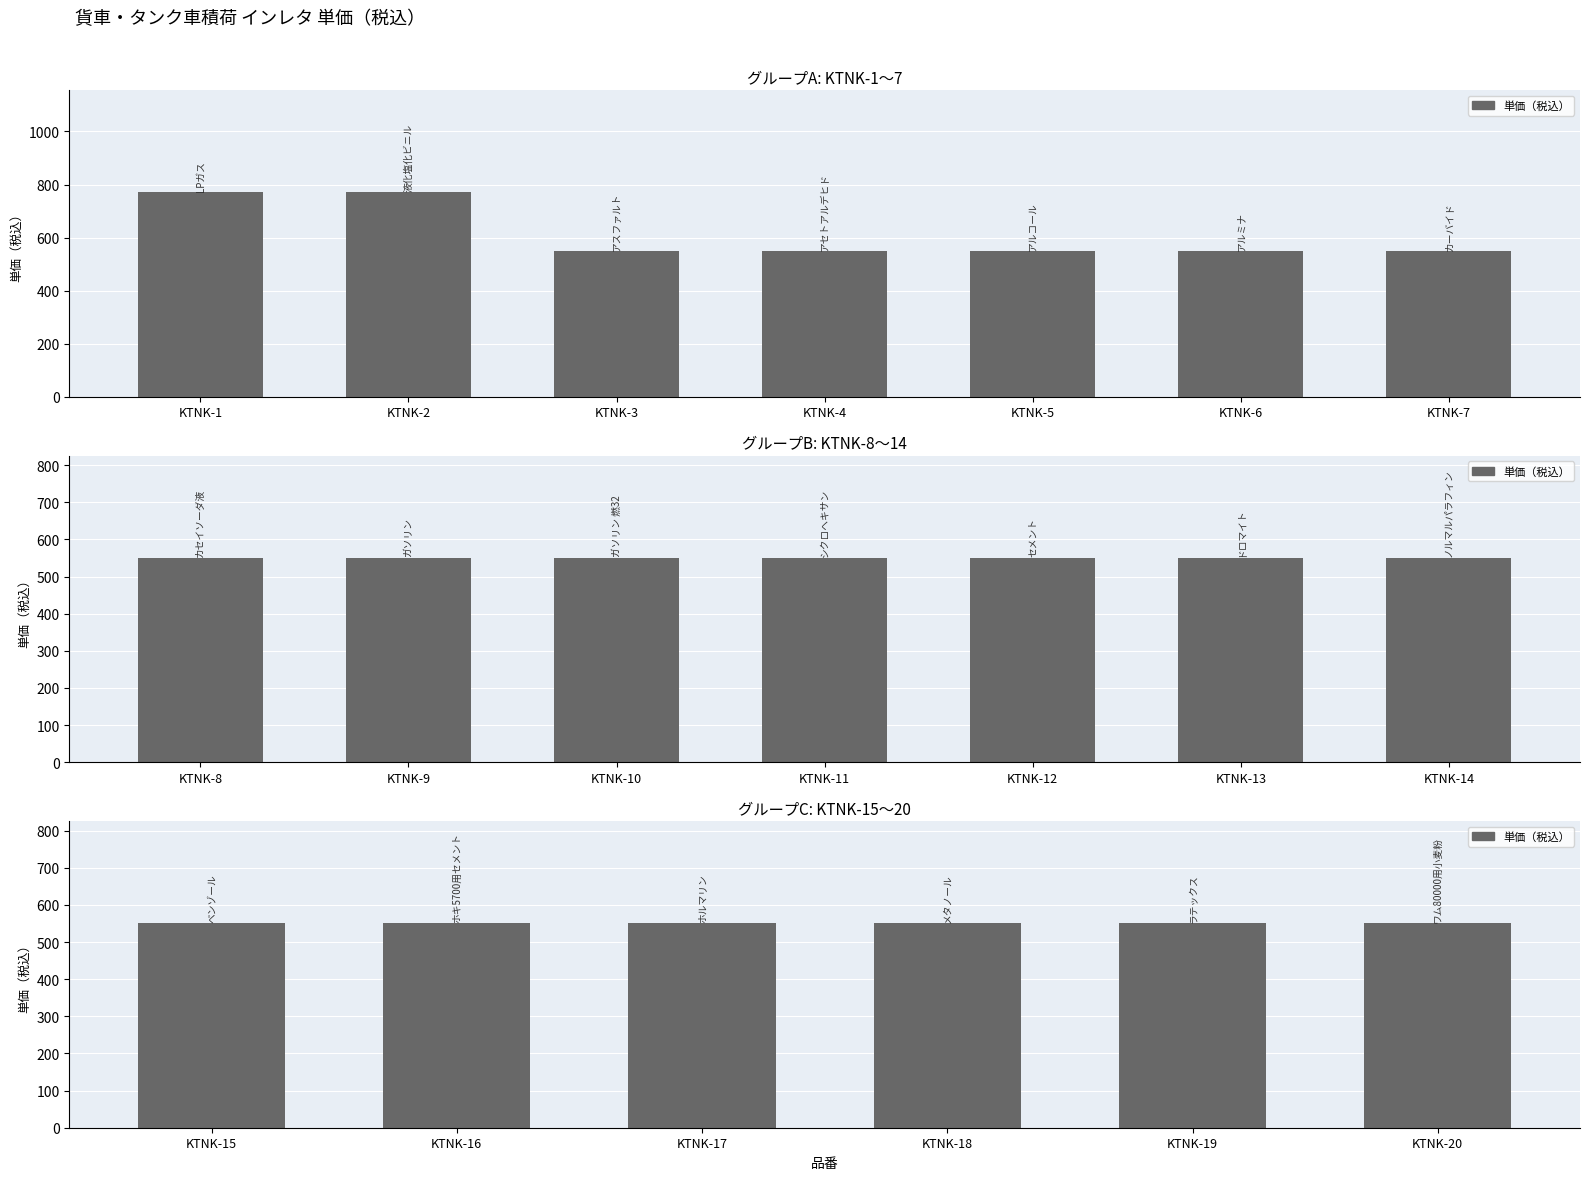

Rank the categories by value from lowest to highest.

KTNK-3, KTNK-4, KTNK-5, KTNK-6, KTNK-7, KTNK-8, KTNK-9, KTNK-10, KTNK-11, KTNK-12, KTNK-13, KTNK-14, KTNK-15, KTNK-16, KTNK-17, KTNK-18, KTNK-19, KTNK-20, KTNK-1, KTNK-2